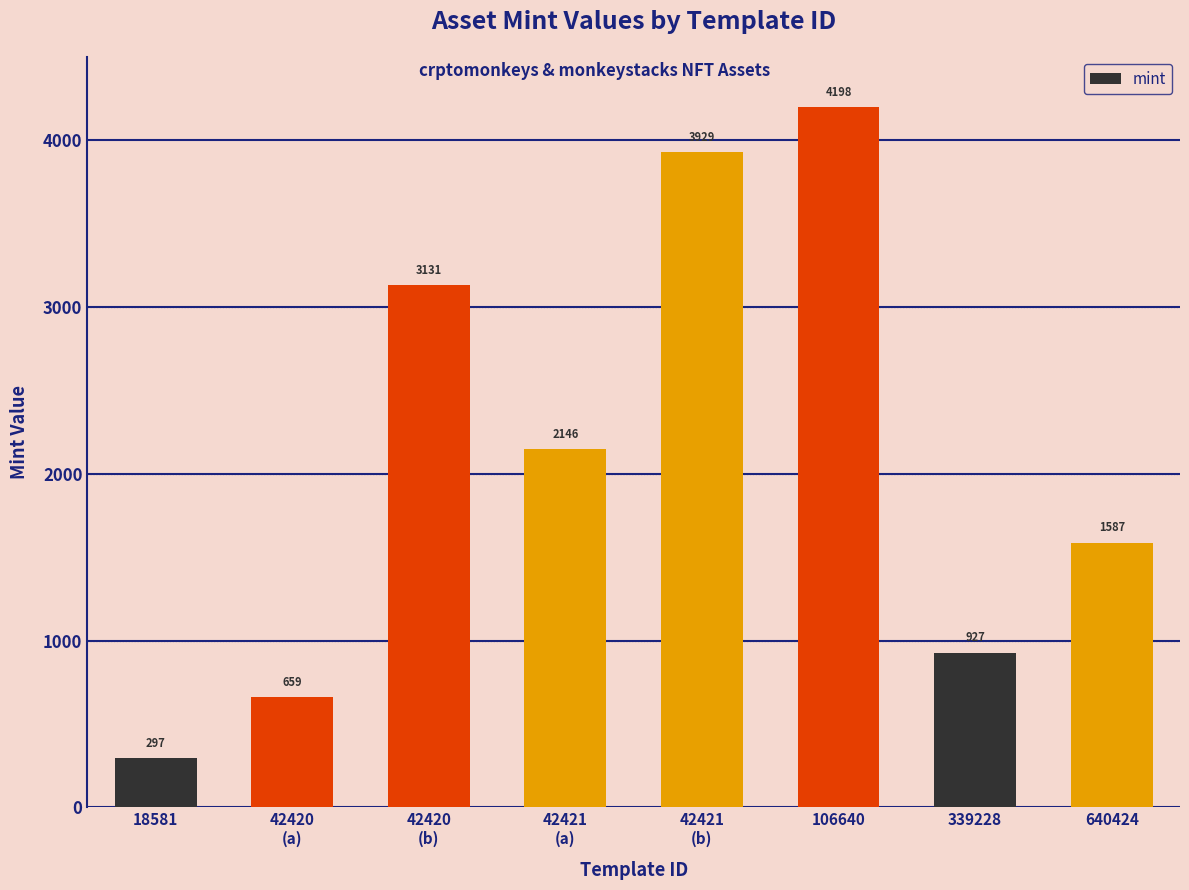

At which label does the data first exceed 2146?

42420
(b)